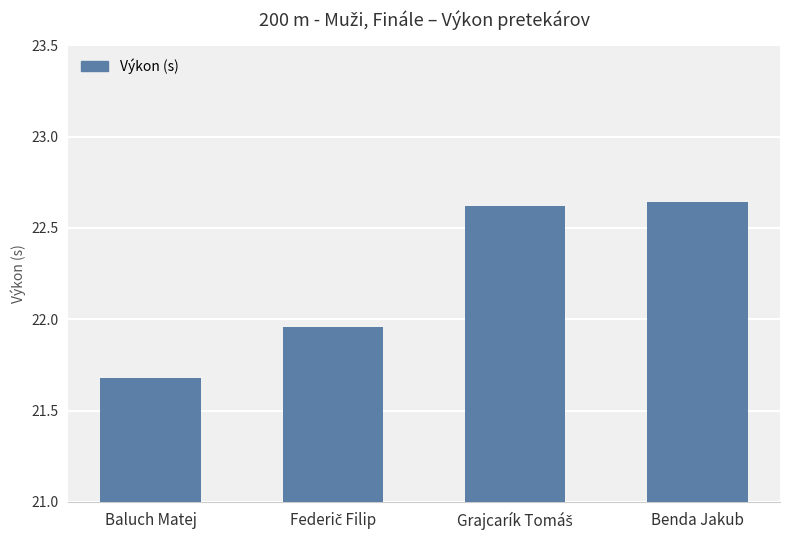

At which category does the chart reach its minimum across all series?

Baluch Matej